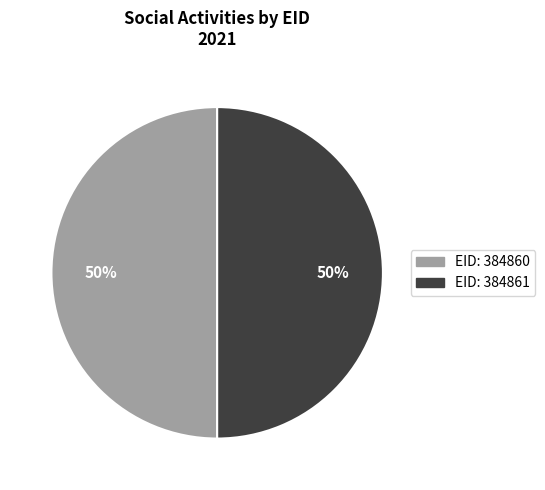

To the nearest percent, what is the average slice percentage?

50%